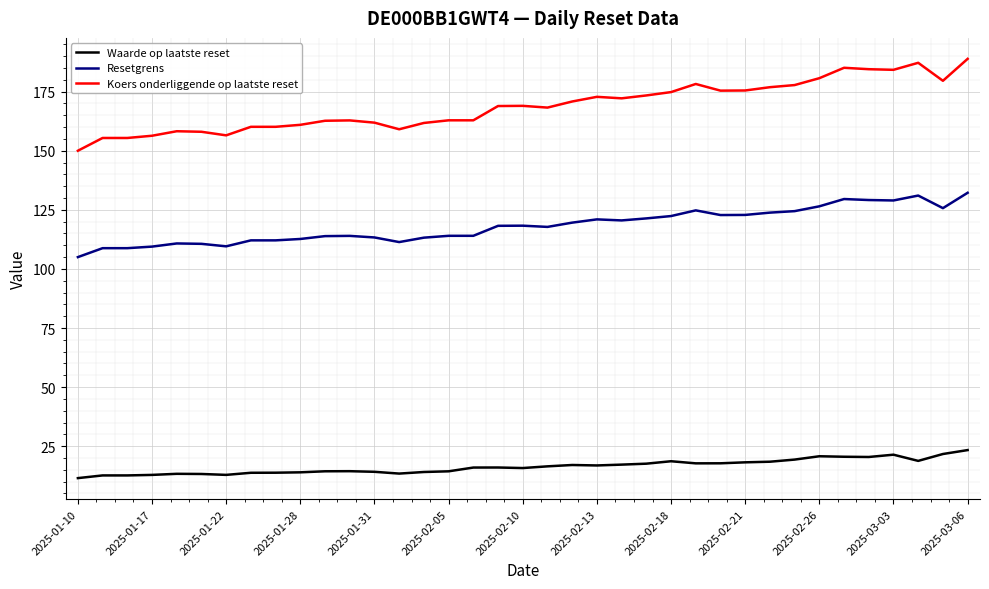

Which series has the largest total across all categories?

Koers onderliggende op laatste reset